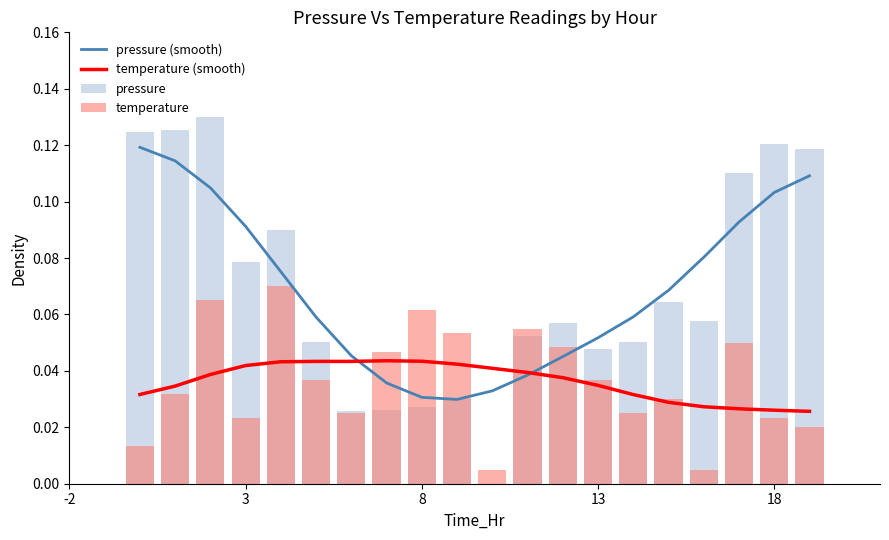

What is the difference between the maximum and minimum values in the temperature series?

0.1